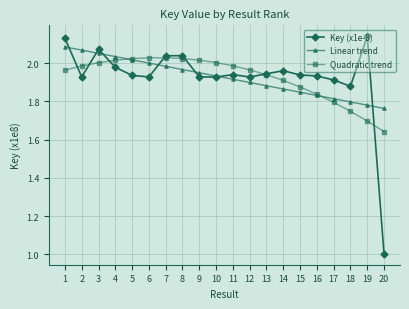

What are all the series names shown in the legend?

Key (x1e-8), Linear trend, Quadratic trend